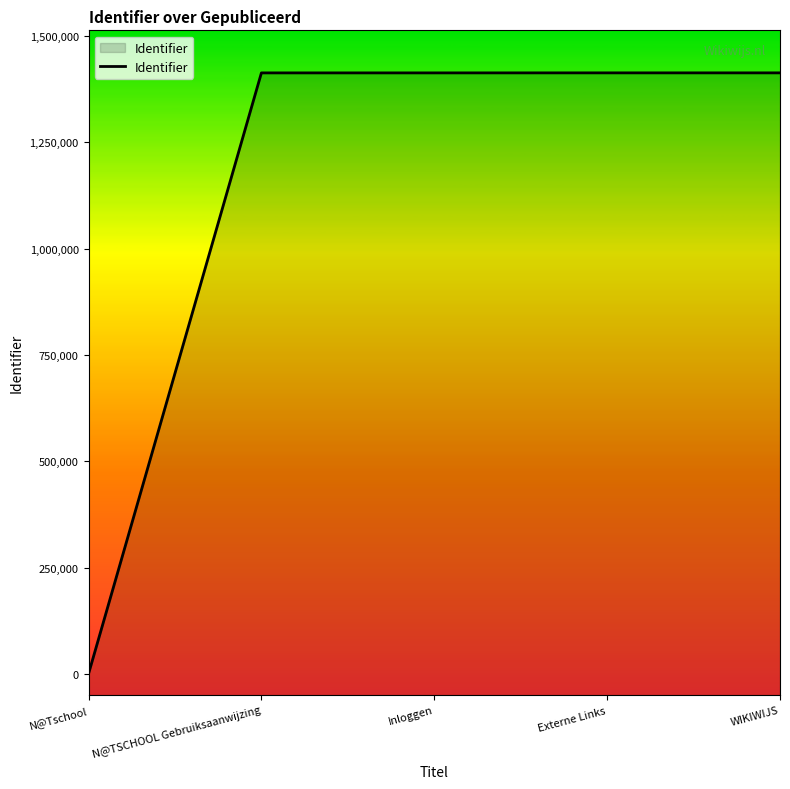

Which has a higher value, N@TSCHOOL Gebruiksaanwijzing or N@Tschool?

N@TSCHOOL Gebruiksaanwijzing